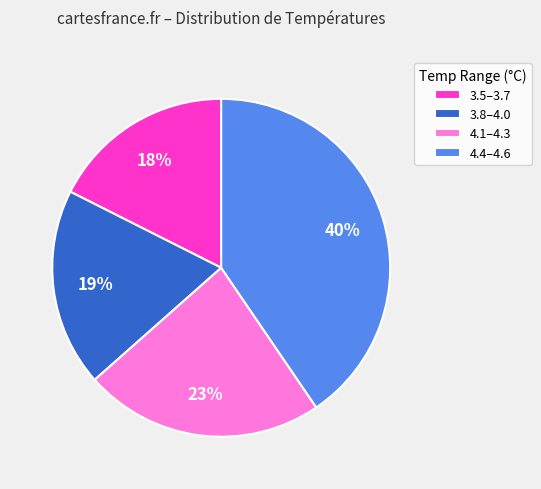

True or false: 4.4–4.6 accounts for 40% of the total.

True